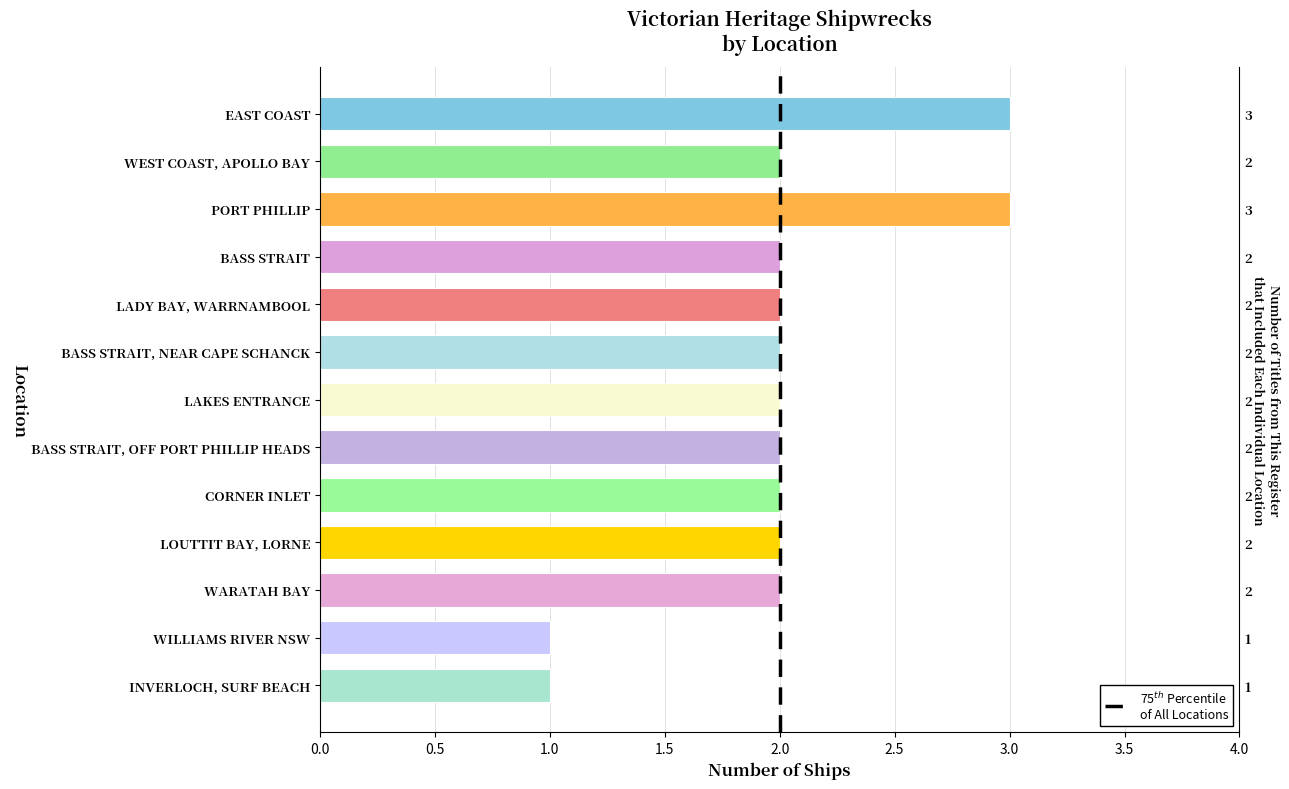

How many categories are shown in the chart?

13